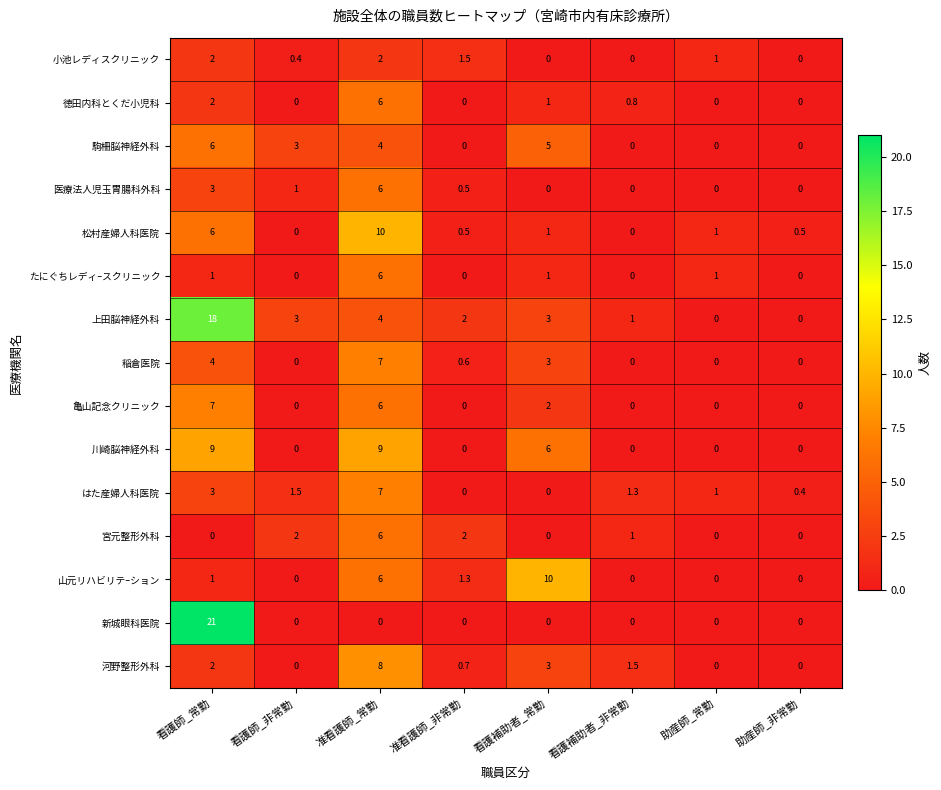

At which category is the sum across all series the highest?

准看護師_常勤